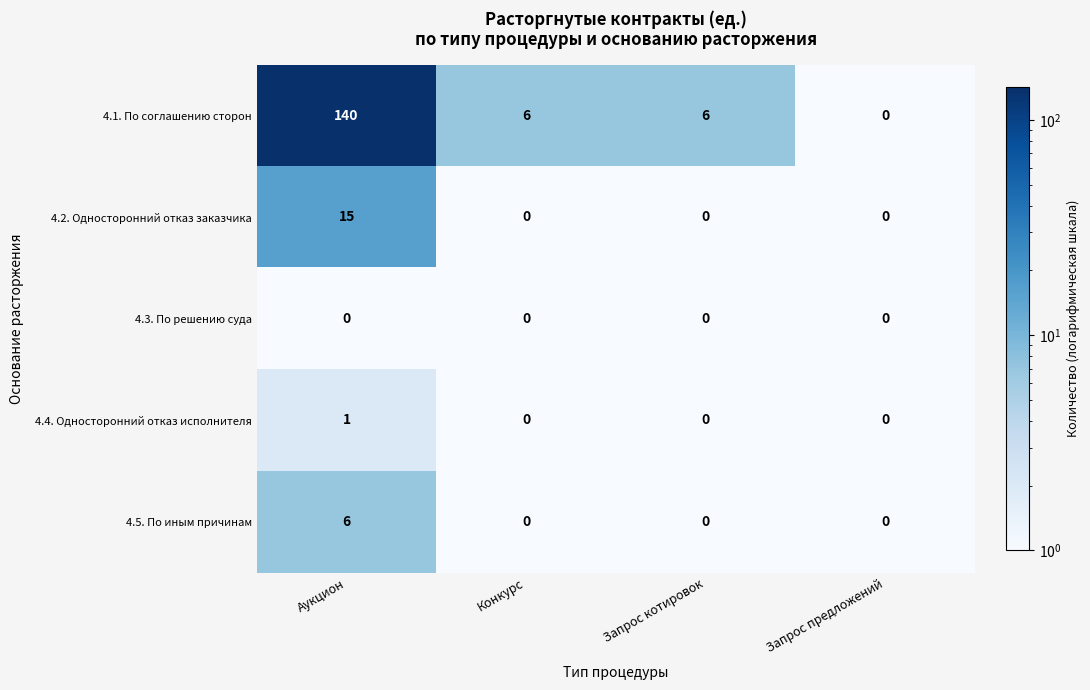

What is the difference between the maximum and minimum values in the 4.5. По иным причинам series?

6